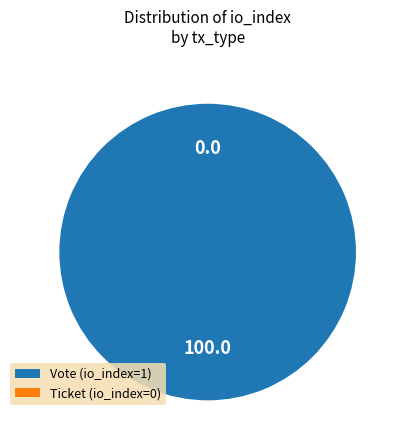

Is Ticket (io_index=0) the majority of the pie?

No